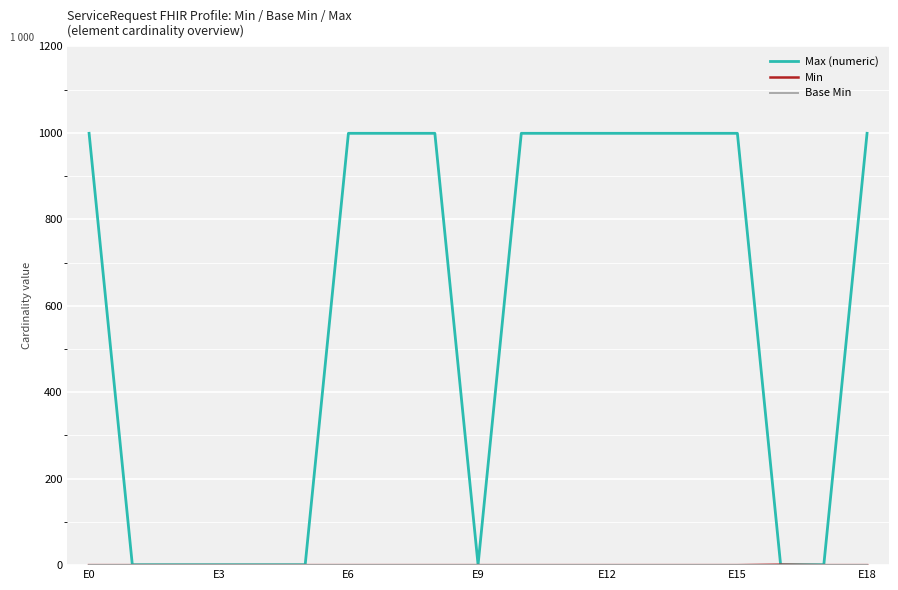

Which series has the widest spread of values?

Max (numeric)